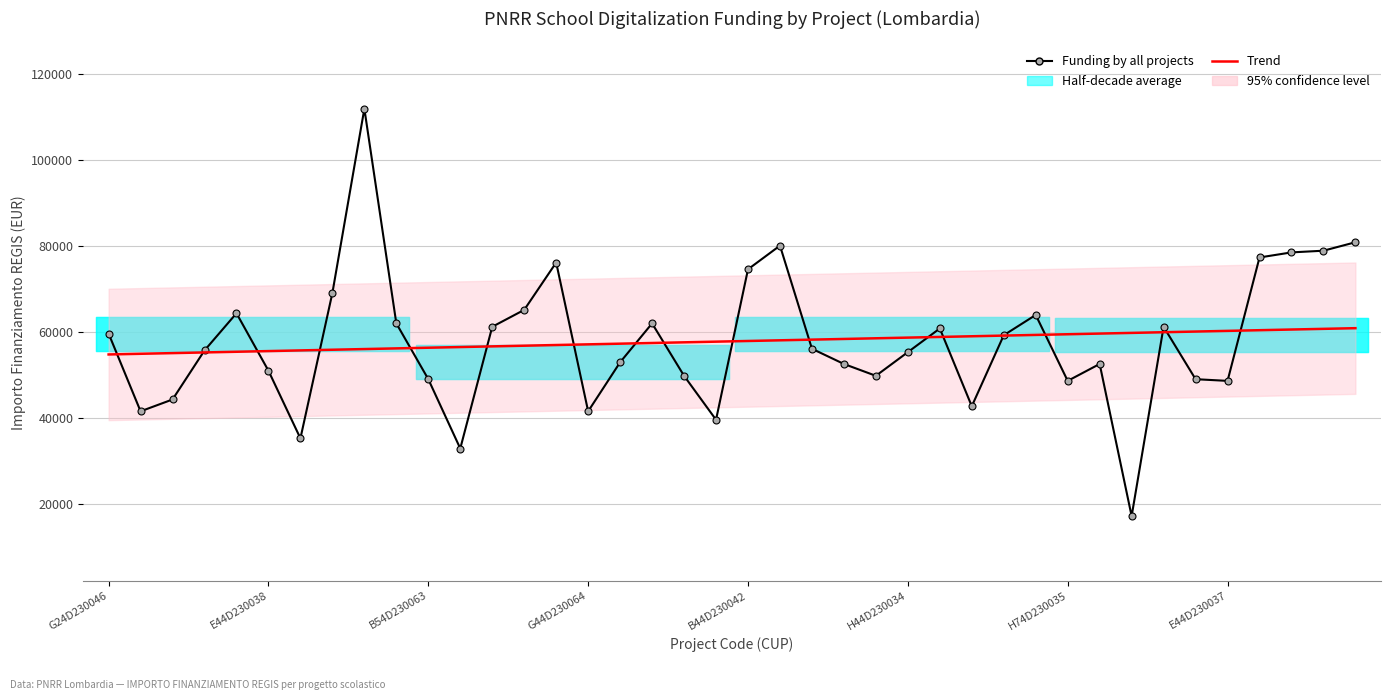

True or false: Trend and Funding by all projects cross at least once.

True